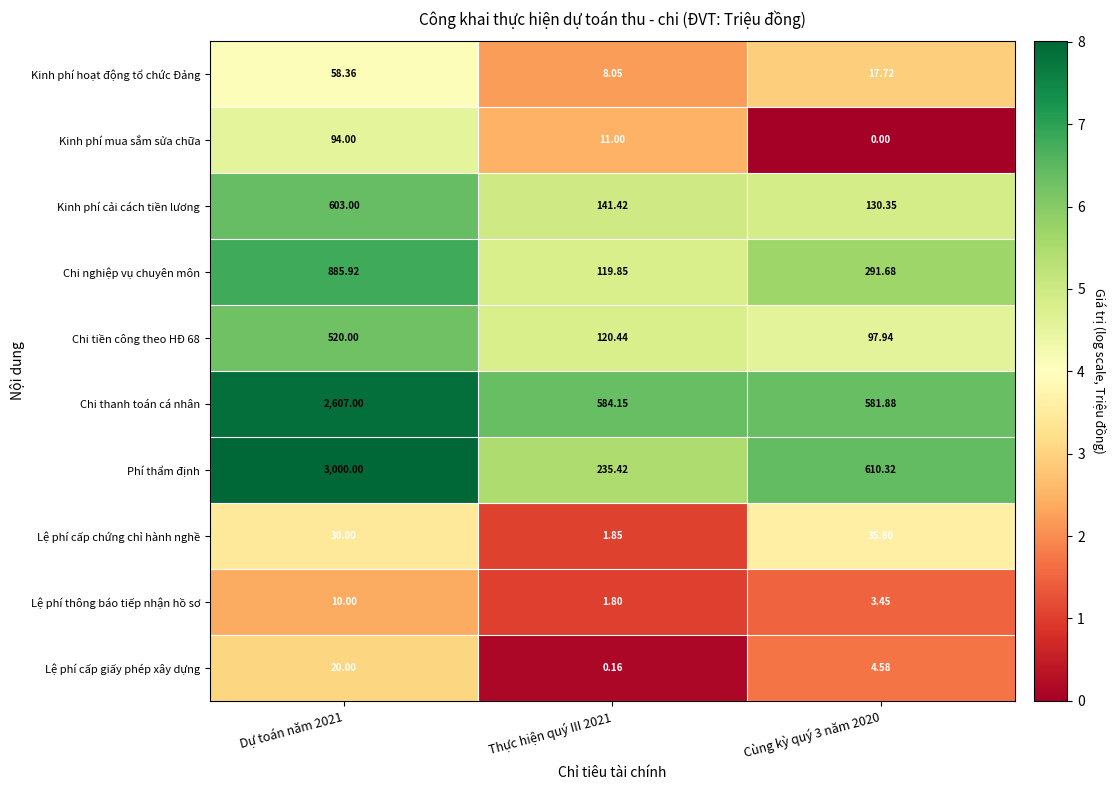

Which series has the largest total across all categories?

Phí thẩm định